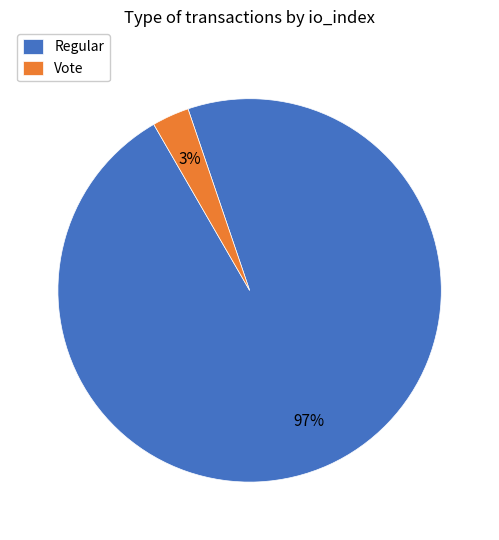

To the nearest percent, what is the difference between the largest and smallest slice percentages?

94%